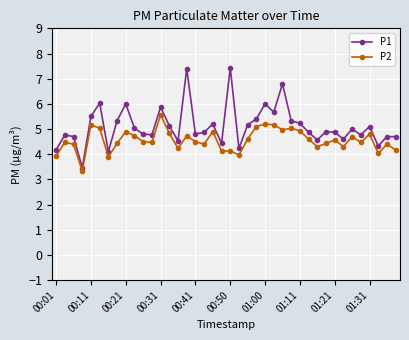

True or false: P2 has more than 0 points higher than both neighbors.

True